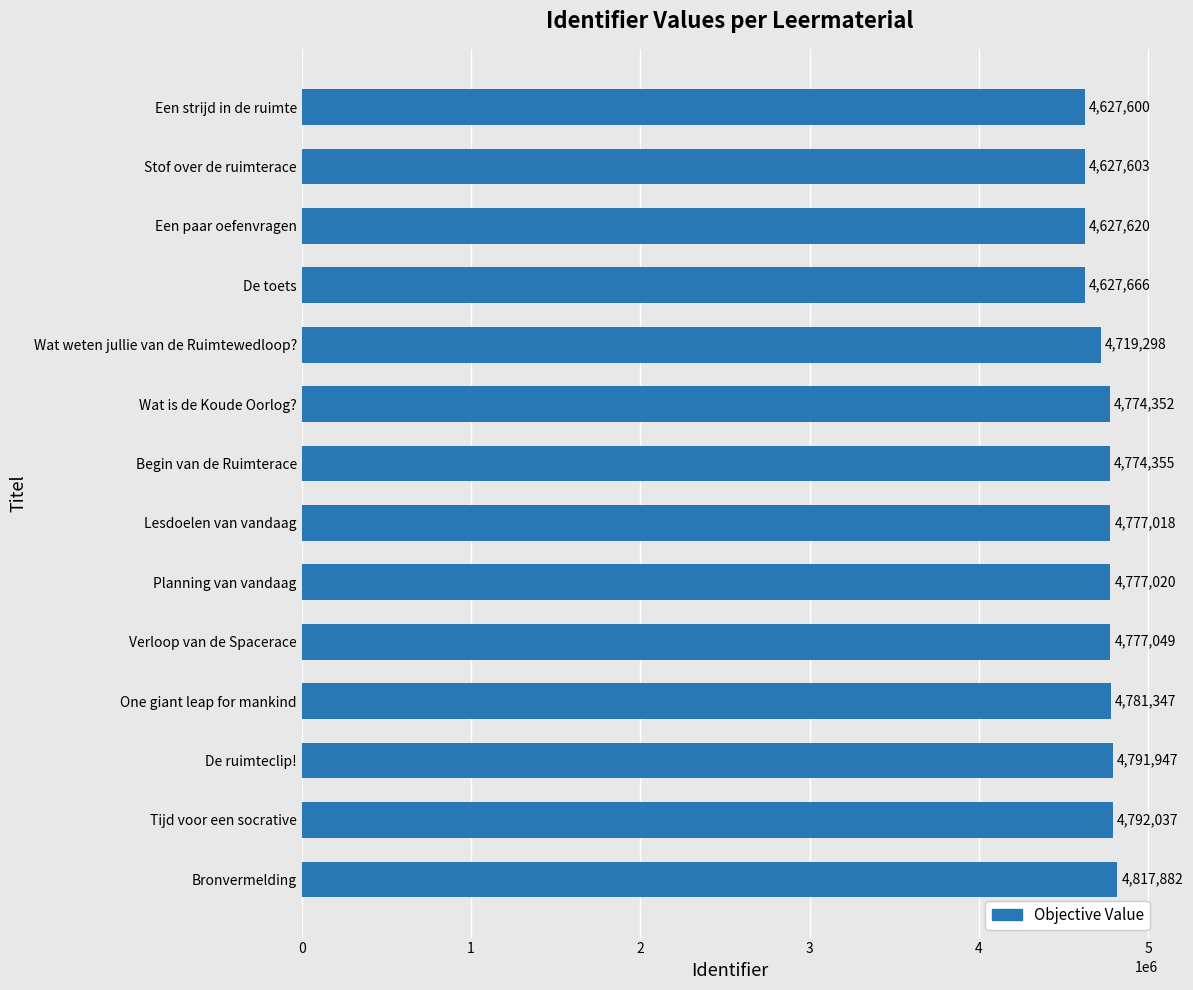

Reading bottom to top, transcribe all the data shown in this chart.

Bronvermelding=4817882	Tijd voor een socrative=4792037	De ruimteclip!=4791947	One giant leap for mankind=4781347	Verloop van de Spacerace=4777049	Planning van vandaag=4777020	Lesdoelen van vandaag=4777018	Begin van de Ruimterace=4774355	Wat is de Koude Oorlog?=4774352	Wat weten jullie van de Ruimtewedloop?=4719298	De toets=4627666	Een paar oefenvragen=4627620	Stof over de ruimterace=4627603	Een strijd in de ruimte=4627600